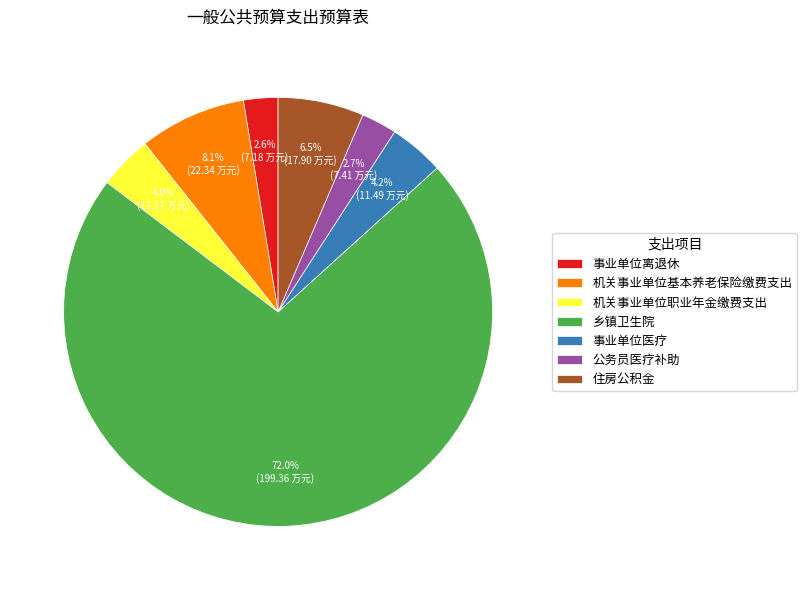

How much of the chart is everything except 事业单位医疗?

95.8%